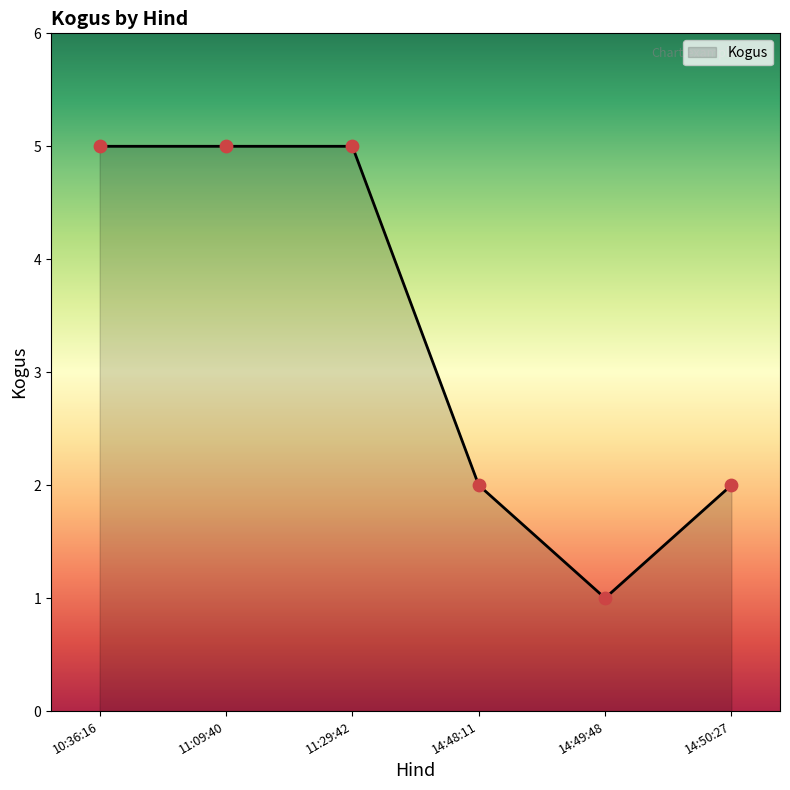

Approximately how many times larger is the value at 14:48:11 compared to 11:29:42?

0.4